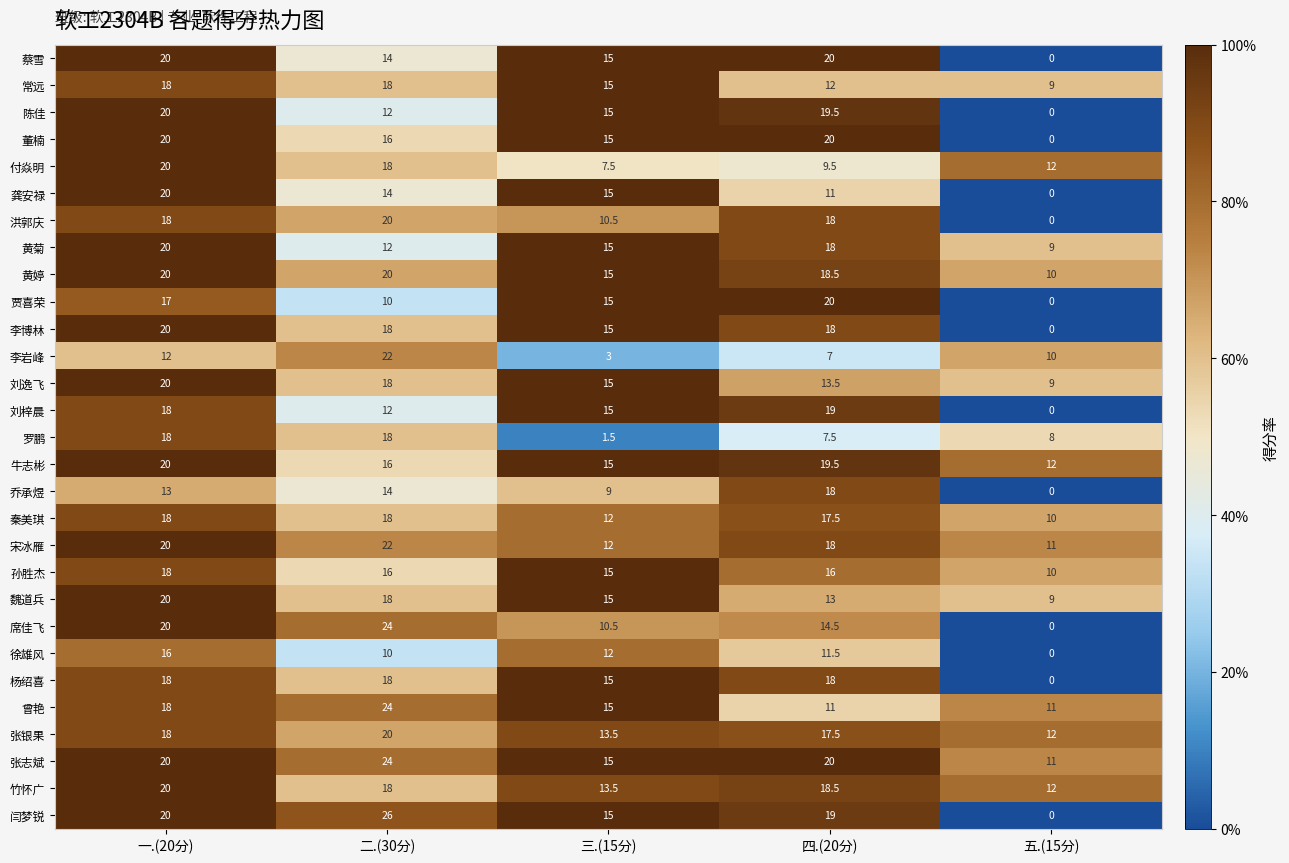

What is the difference between the second highest and second lowest values in the 李博林 series?

3.0